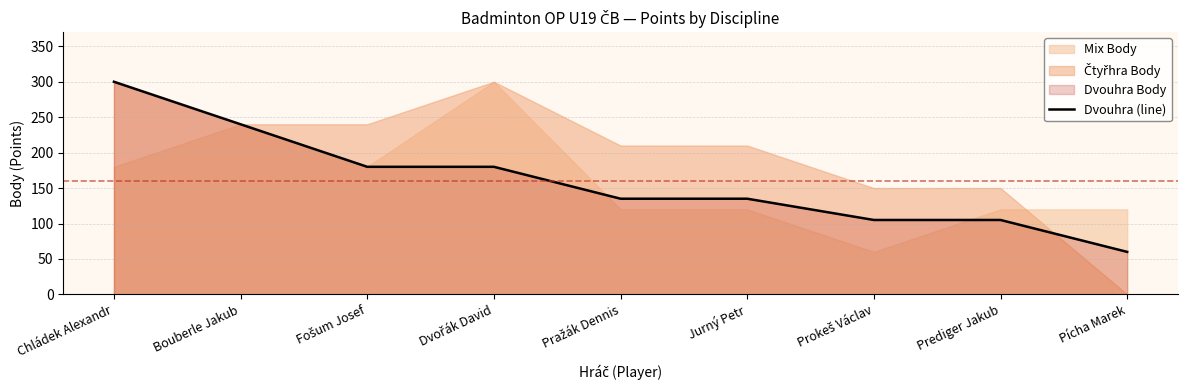

What position from the left is Fošum Josef?

3